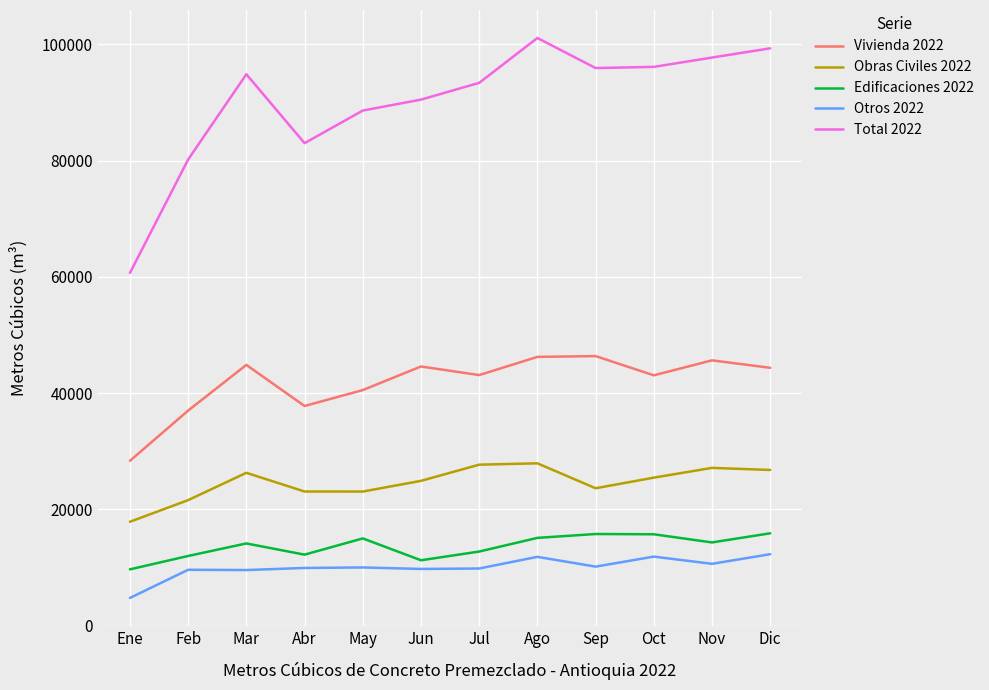

Which series has the widest spread of values?

Total 2022